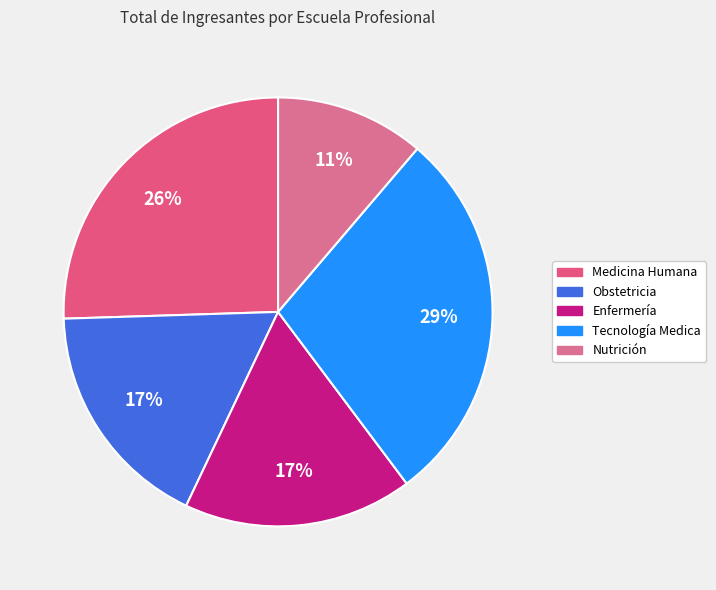

The Obstetricia slice represents 17% of the pie. True or false?

True